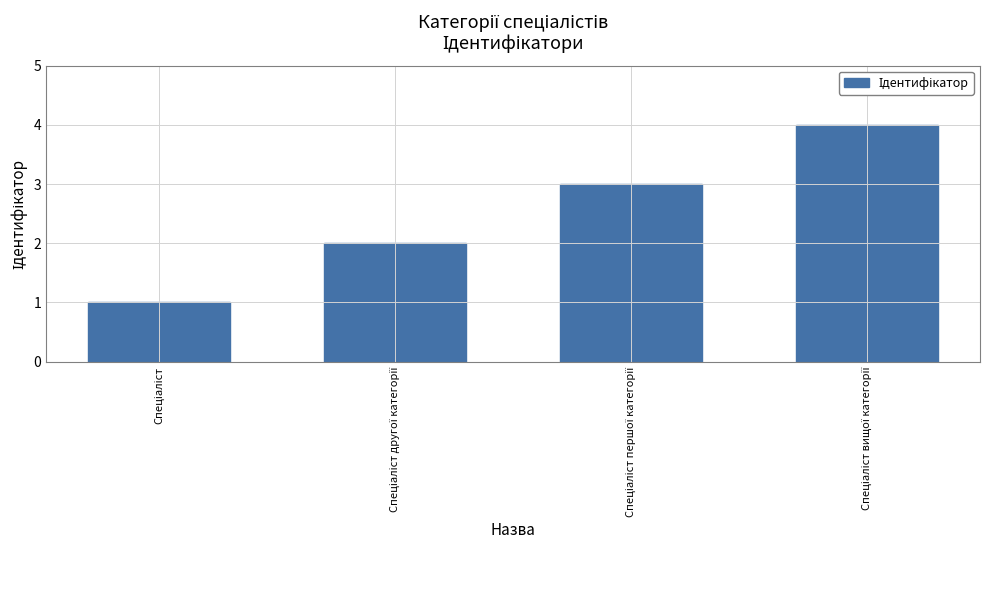

What is the difference between the maximum and minimum values?

3